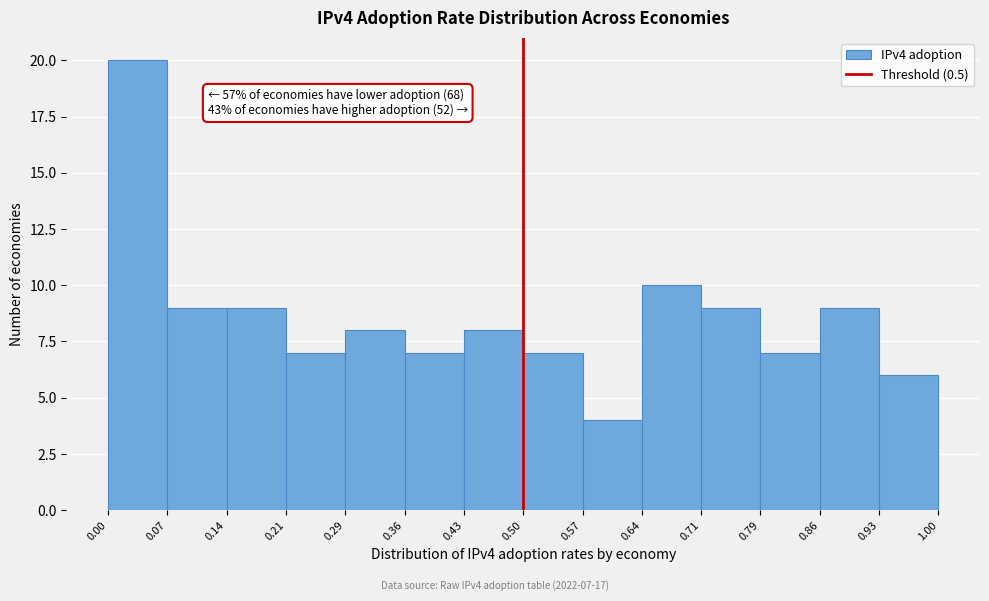

Over which range of the x-axis is the bar tallest?

0.00 to 0.07